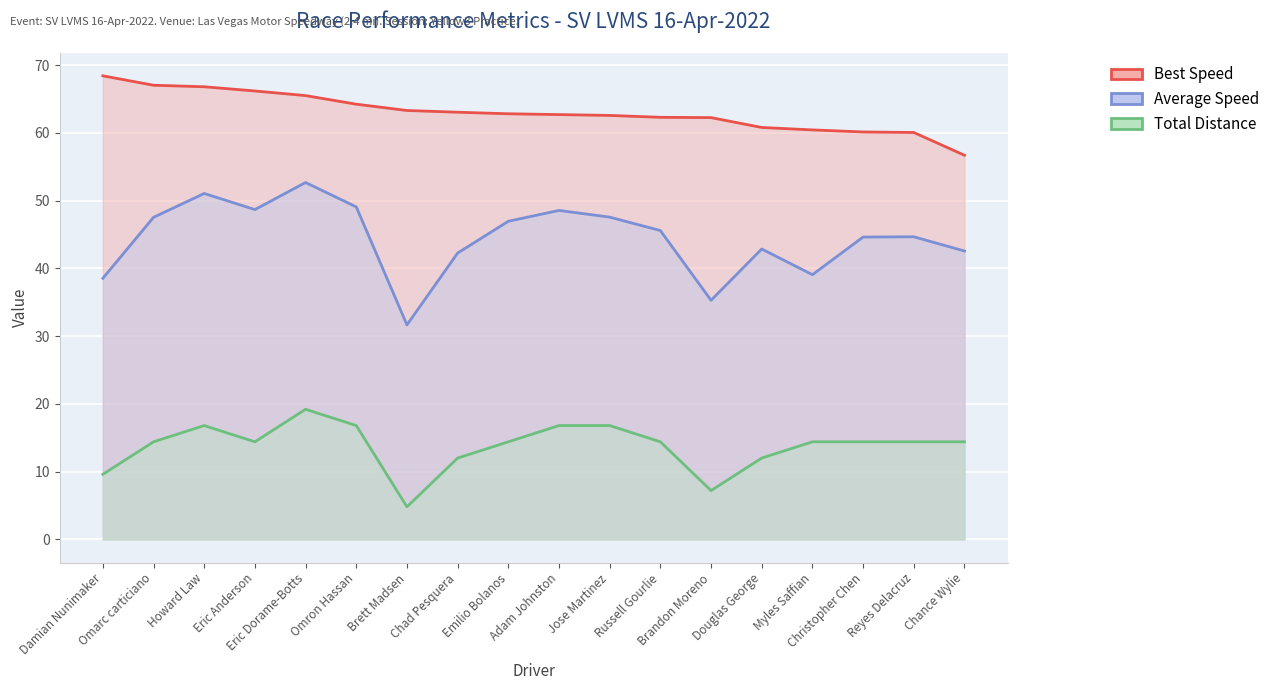

How many data points in Average Speed are less than 45?

9